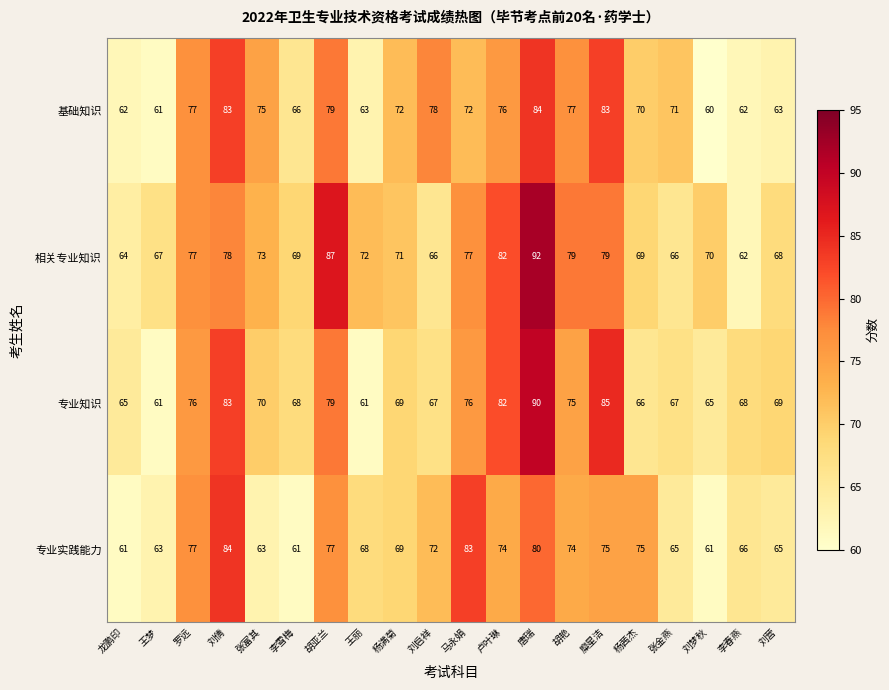

At which label does 专业知识 first exceed 69?

罗远